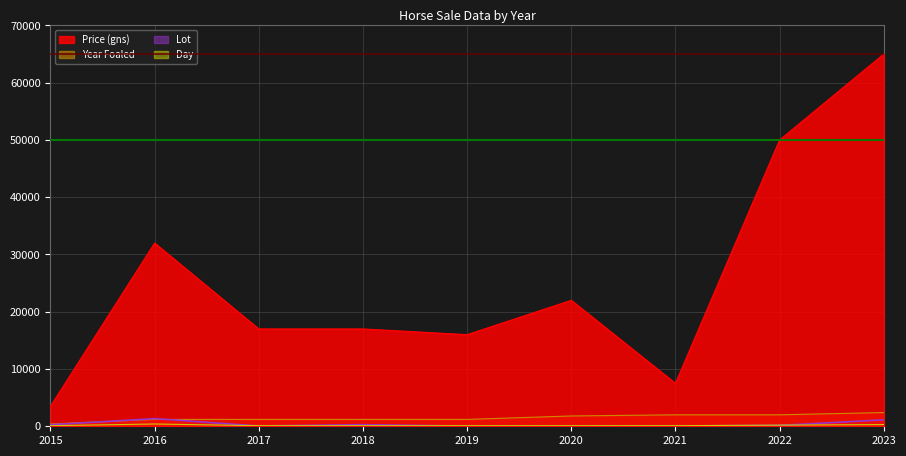

The Price (gns) series shows 65000 at 2023. True or false?

True